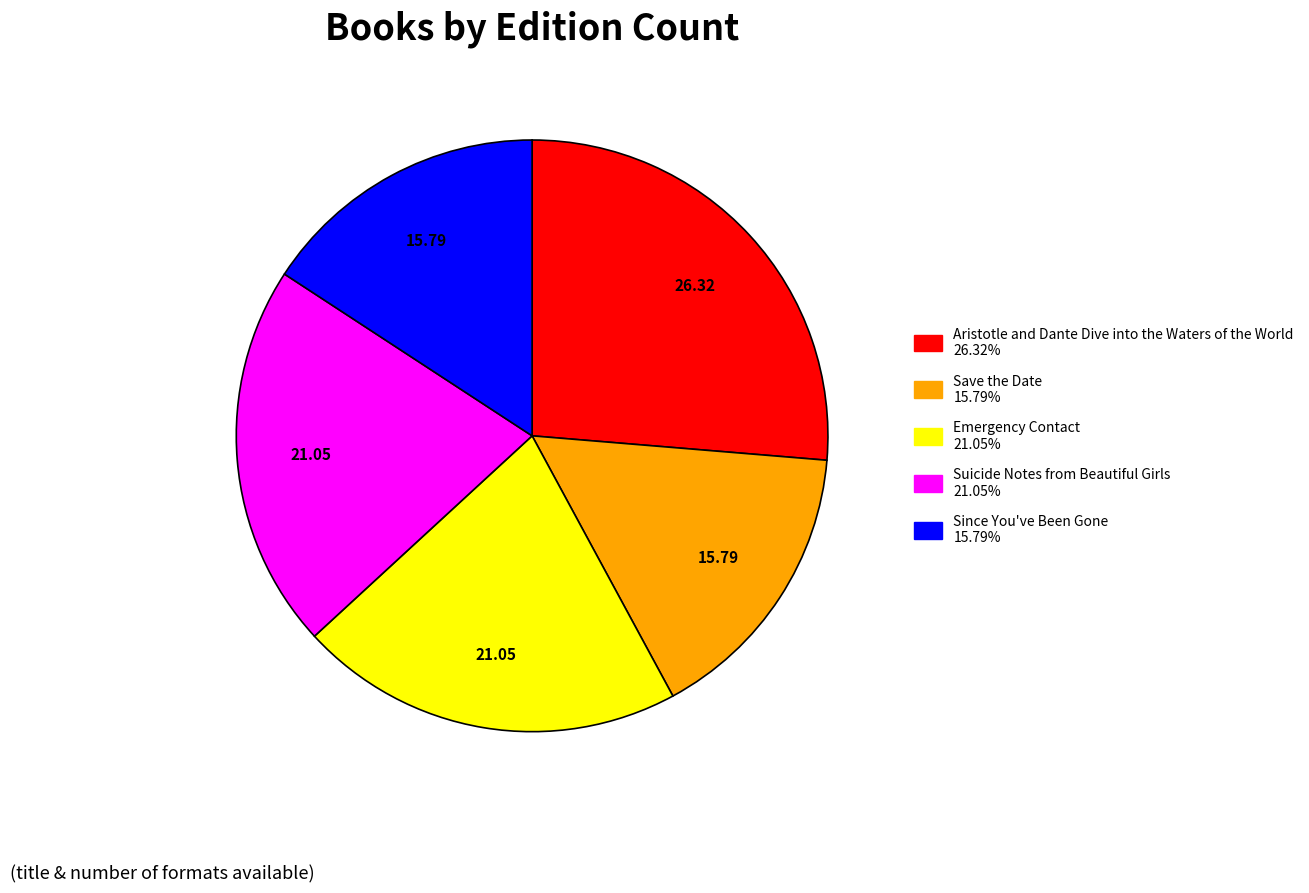

Combined, do Emergency Contact and Since You've Been Gone account for over 50%?

No